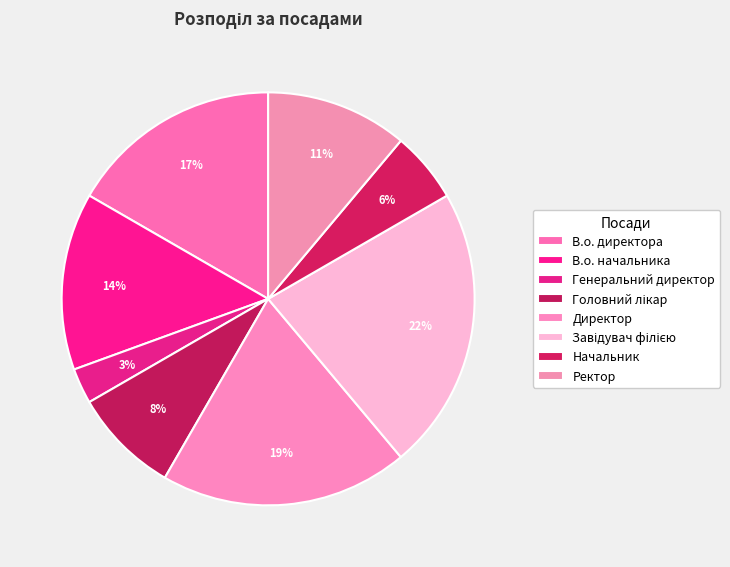

Does В.о. начальника represent more than half of the total?

No